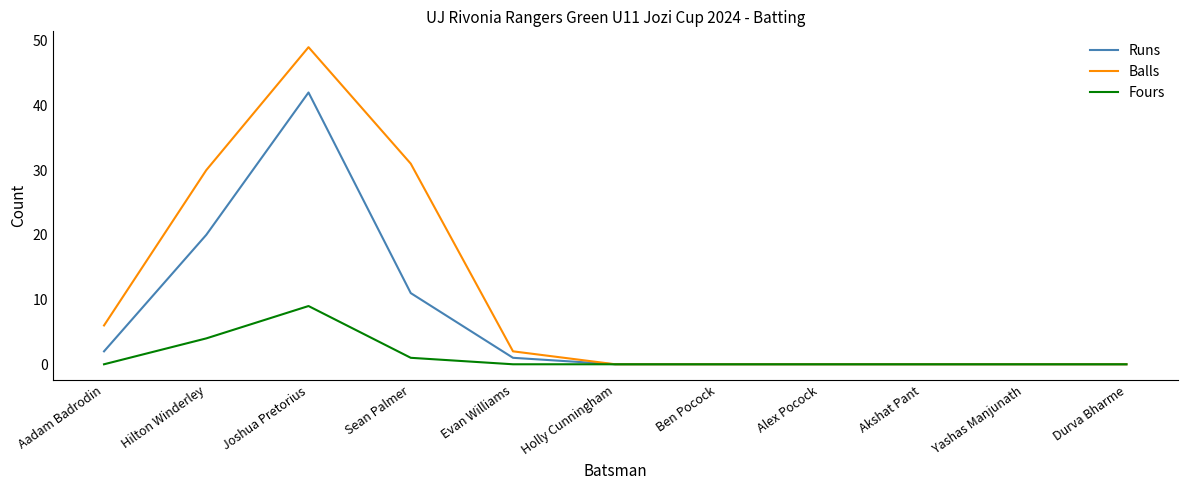

Does the chart display data point markers on the line(s)?

No